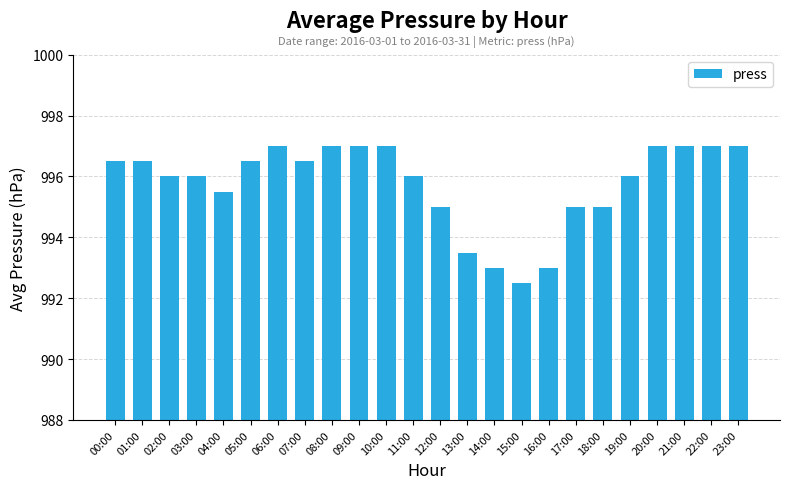

What is the ratio of the value at 14:00 to the value at 12:00?

1.0